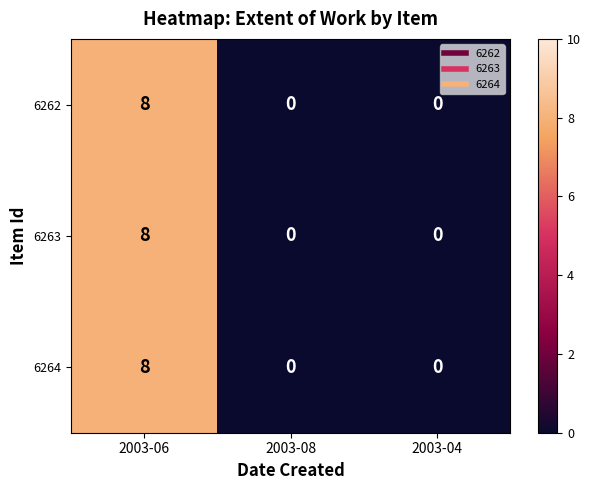

Which category has the highest value in the 6264 series?

2003-06